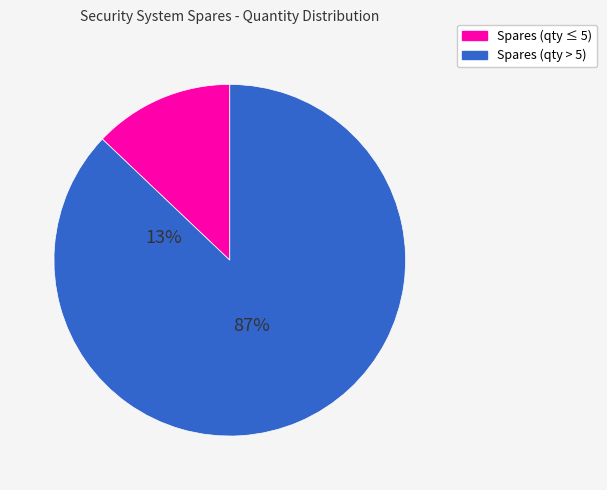

Does any single category account for the majority?

Yes